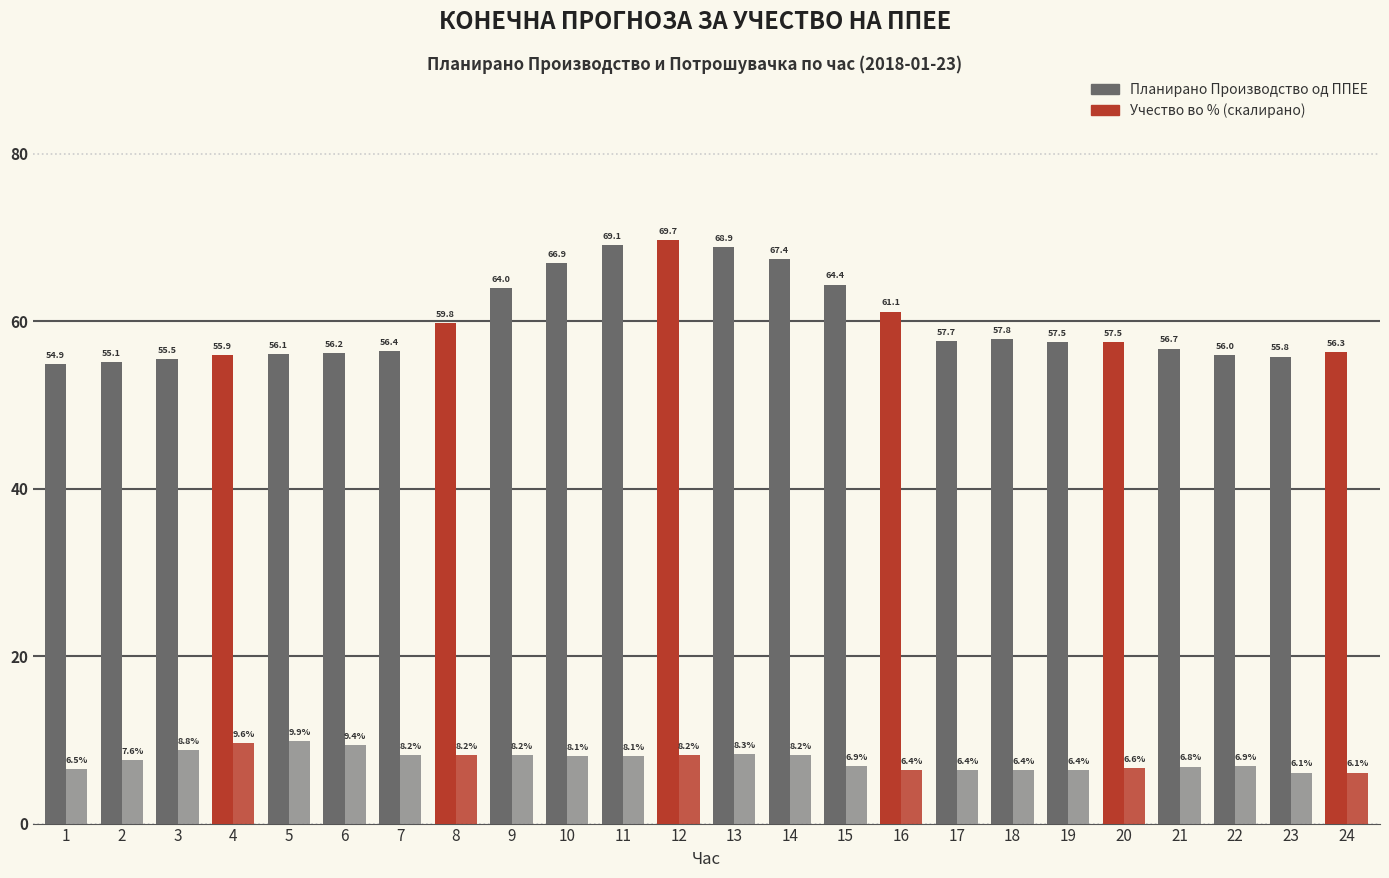

How many distinct data groups are displayed?

2